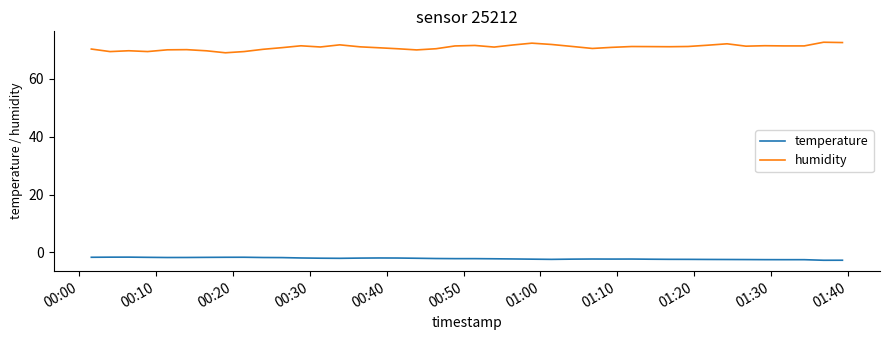

List the series in order of their overall mean, highest first.

humidity, temperature